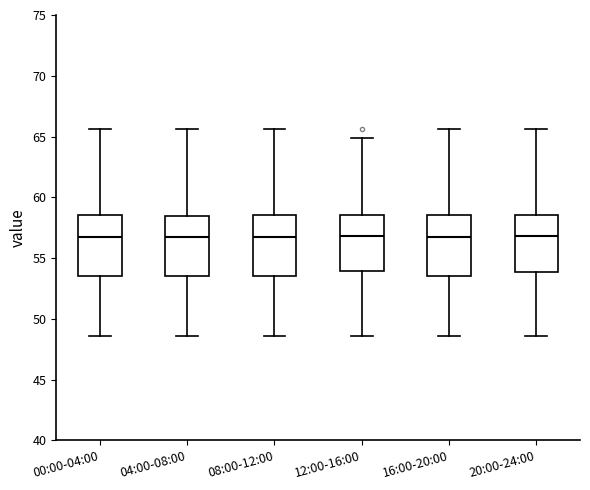

Reading left to right, transcribe this box plot: for each box, give where its median line is, the range the box spans, and where its two whiskers end, as read against the y-axis. The values are not printed on the chart, so give them approximately, as read against the axis.

00:00-04:00: median 56.5, box 53.5 to 58.5, whiskers 48.5 to 65.5
04:00-08:00: median 56.5, box 53.5 to 58.5, whiskers 48.5 to 65.5
08:00-12:00: median 56.5, box 53.5 to 58.5, whiskers 48.5 to 65.5
12:00-16:00: median 57.0, box 54.0 to 58.5, whiskers 48.5 to 65.0
16:00-20:00: median 56.5, box 53.5 to 58.5, whiskers 48.5 to 65.5
20:00-24:00: median 57.0, box 54.0 to 58.5, whiskers 48.5 to 65.5